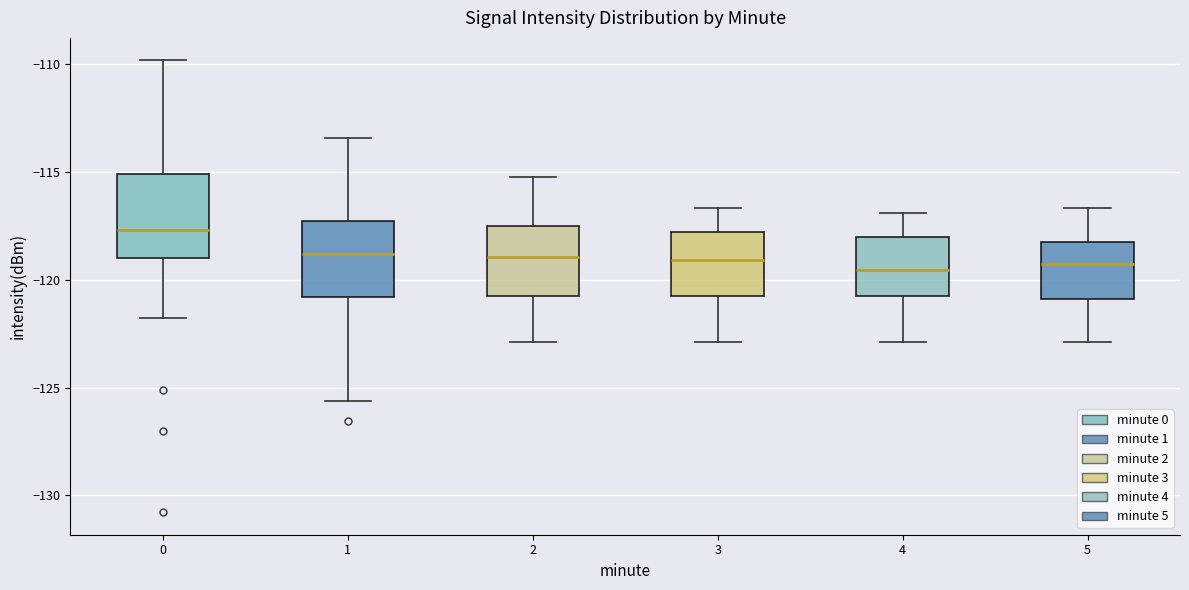

Reading left to right, transcribe this box plot: for each box, give where its median line is, the range the box spans, and where its two whiskers end, as read against the y-axis. The values are not printed on the chart, so give them approximately, as read against the axis.

0: median -117.5, box -119.0 to -115.0, whiskers -122.0 to -110.0
1: median -119.0, box -121.0 to -117.5, whiskers -125.5 to -113.5
2: median -119.0, box -121.0 to -117.5, whiskers -123.0 to -115.0
3: median -119.0, box -120.5 to -118.0, whiskers -123.0 to -116.5
4: median -119.5, box -121.0 to -118.0, whiskers -123.0 to -117.0
5: median -119.5, box -121.0 to -118.5, whiskers -123.0 to -116.5